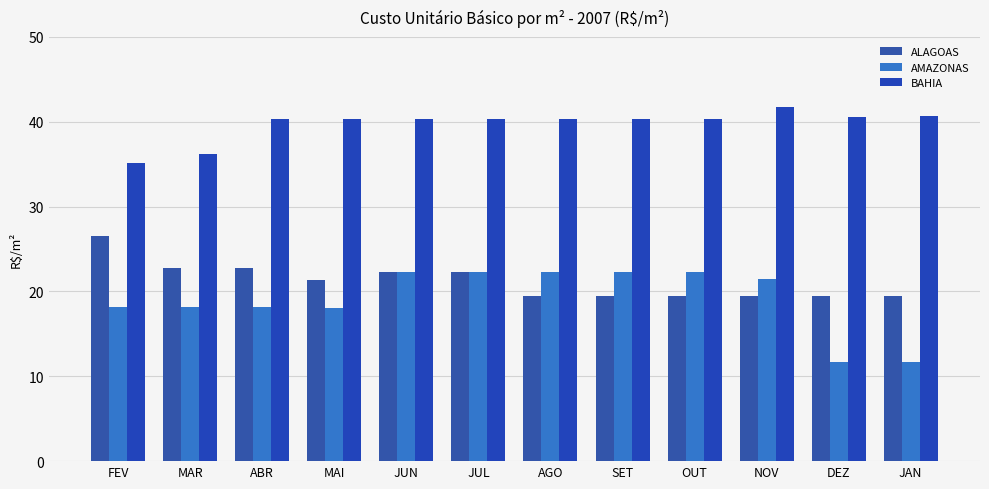

How many data points in AMAZONAS are less than 21?

6